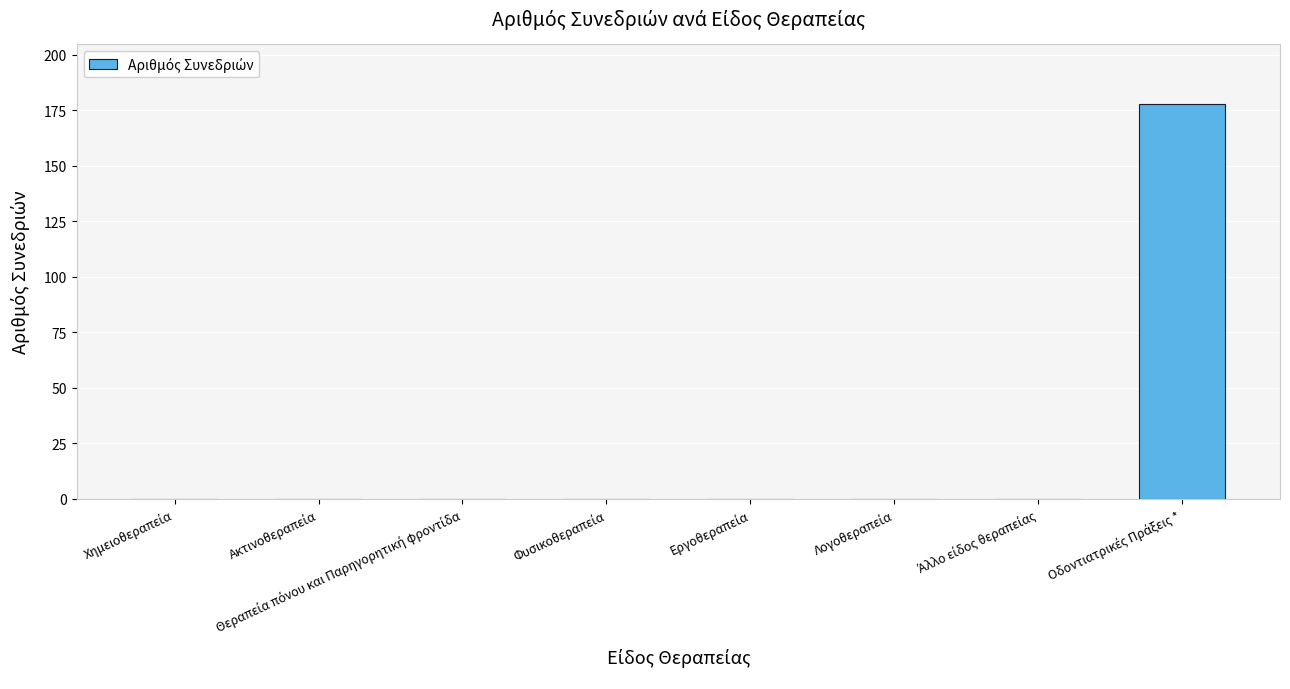

Reading left to right, what are all the values shown in this chart?

0	0	0	0	0	0	0	178